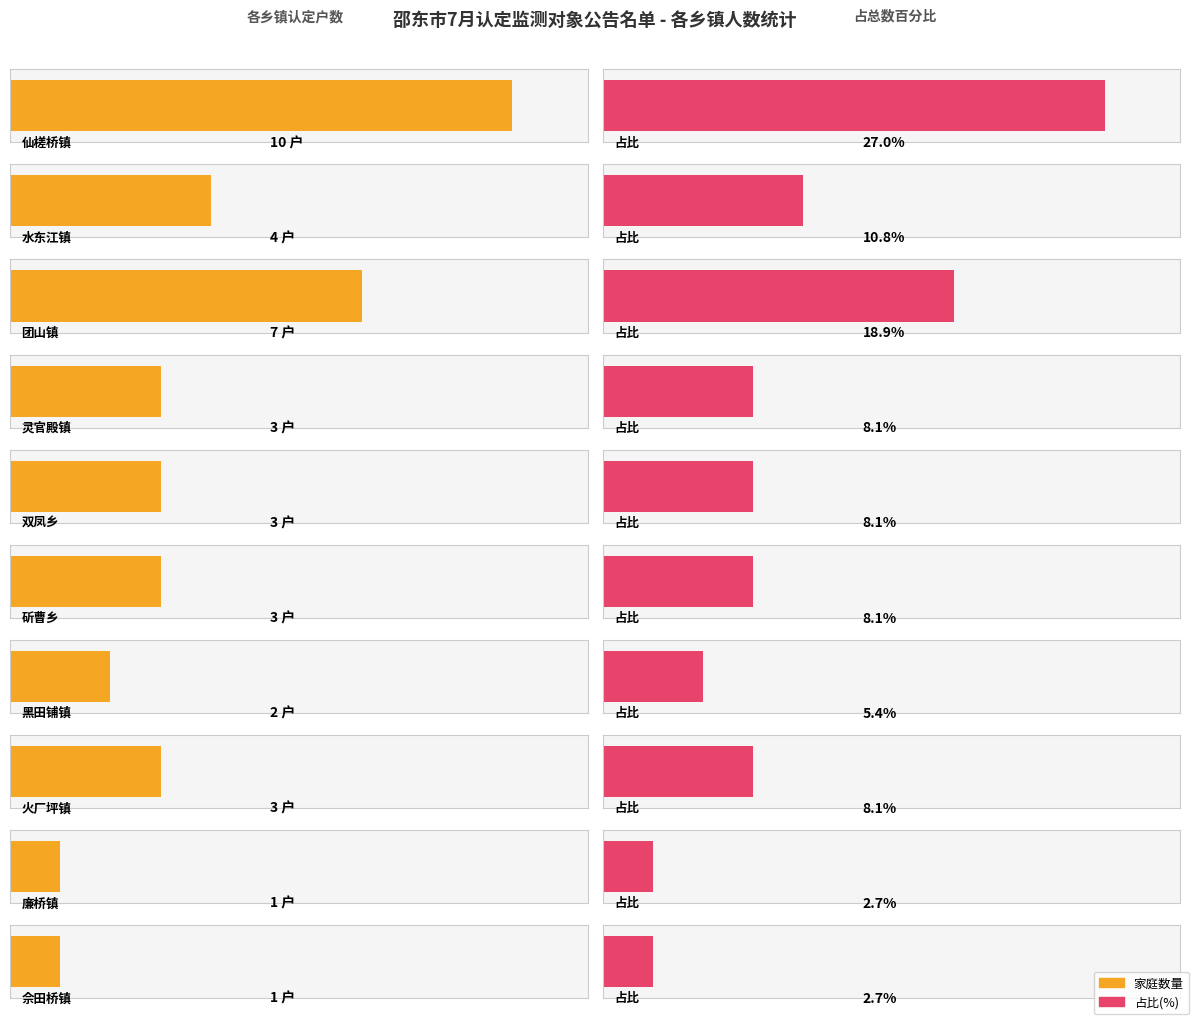

At which category does the chart reach its minimum across all series?

廉桥镇